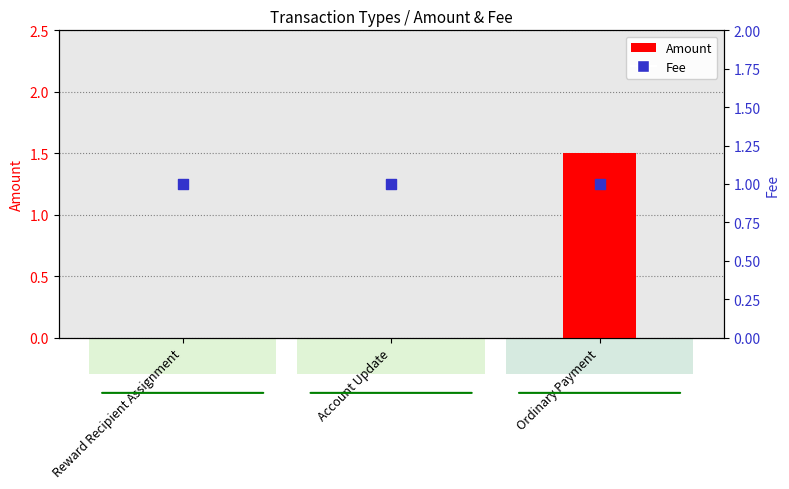

At which category is the sum across all series the highest?

Ordinary Payment